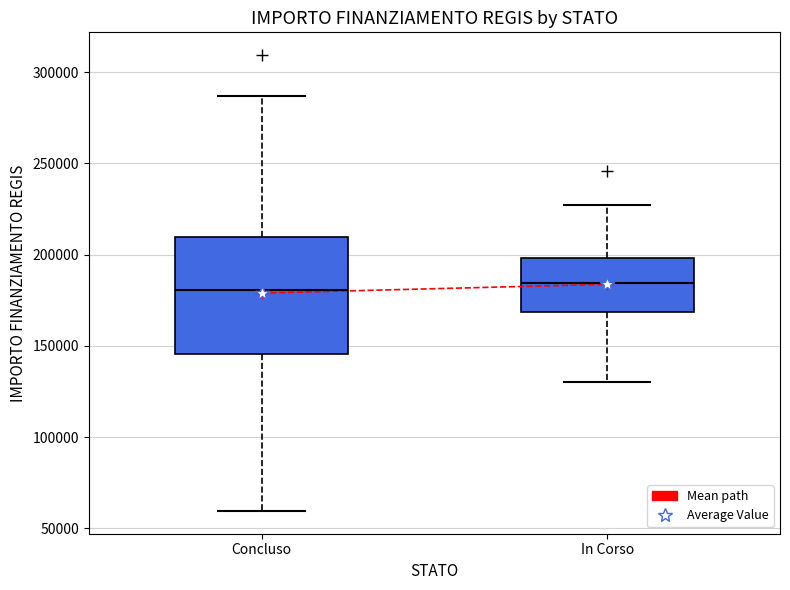

Reading left to right, transcribe this box plot: for each box, give where its median line is, the range the box spans, and where its two whiskers end, as read against the y-axis. The values are not printed on the chart, so give them approximately, as read against the axis.

Concluso: median 180000, box 145000 to 210000, whiskers 60000 to 285000
In Corso: median 185000, box 170000 to 200000, whiskers 130000 to 225000